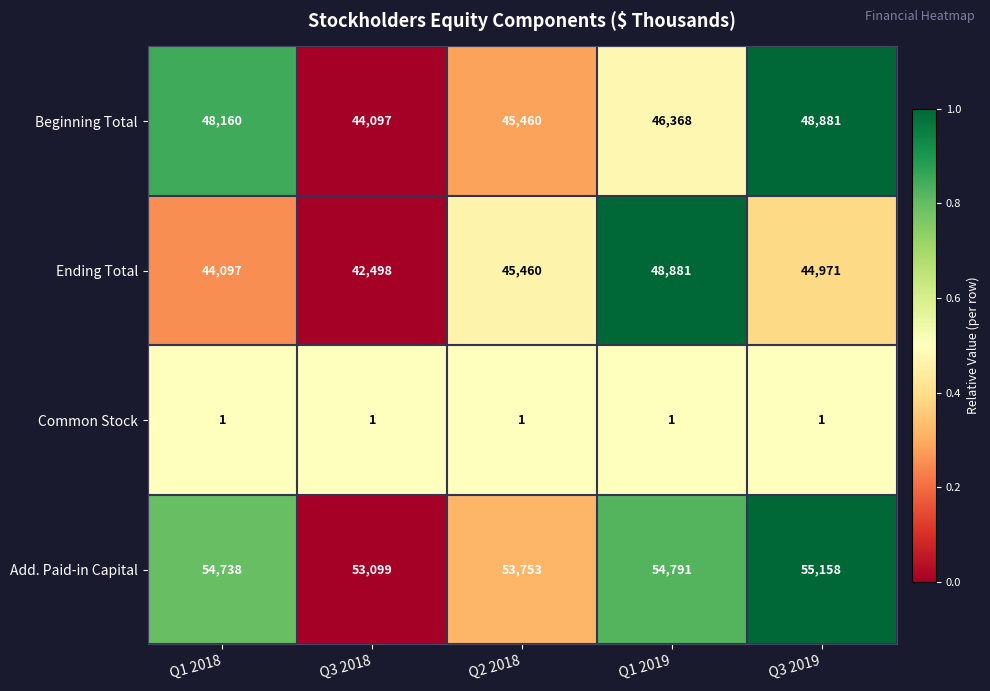

Count the number of data series in this chart.

4